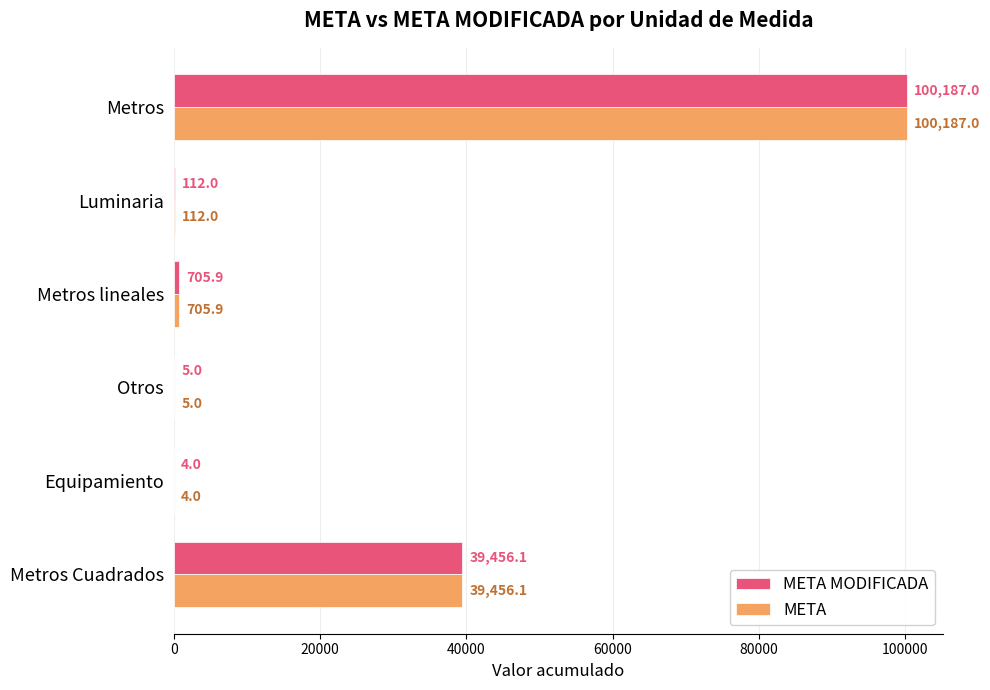

The META MODIFICADA series shows 705.9 at Metros lineales. True or false?

True